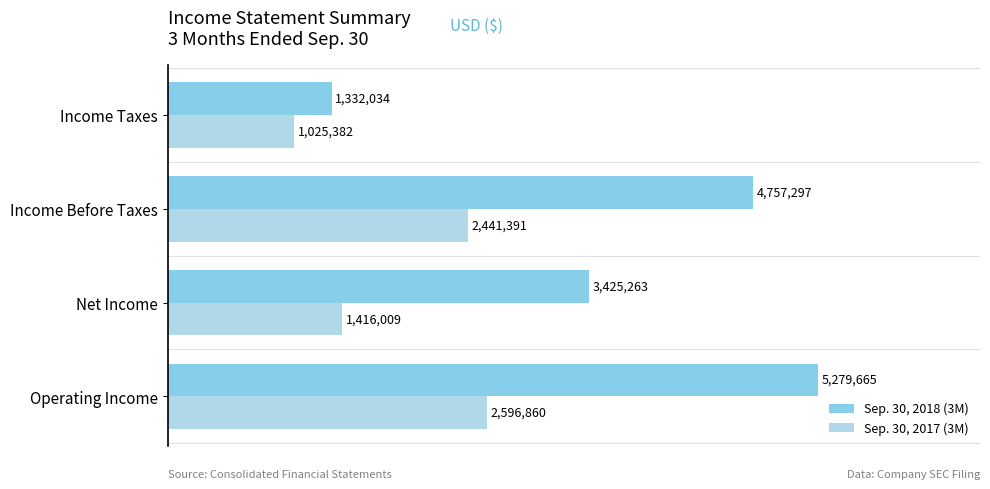

Reading left to right, extract all data points from this chart.

Sep. 30, 2018 (3M): 5279665	3425263	4757297	1332034
Sep. 30, 2017 (3M): 2596860	1416009	2441391	1025382